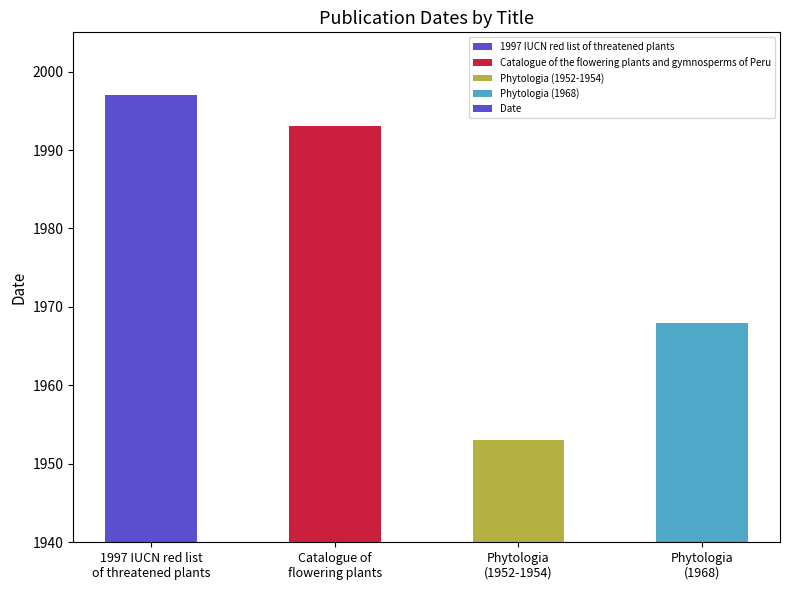

The chart shows a value of 2749 at Phytologia
(1952-1954). True or false?

False